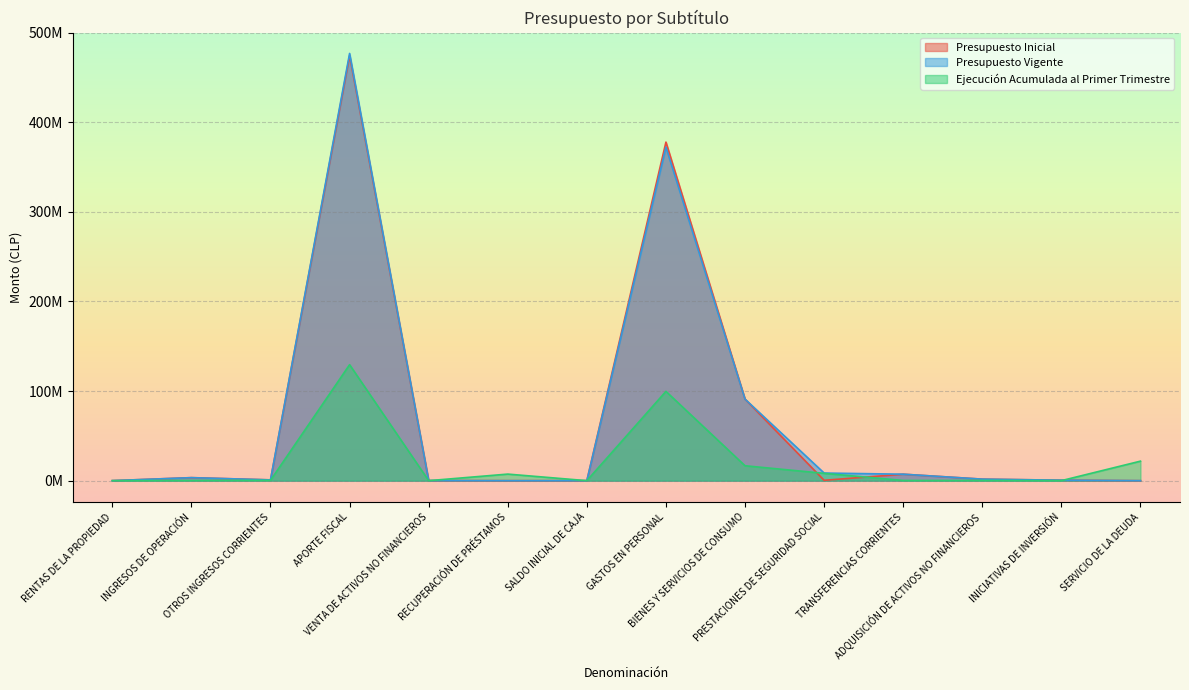

What is the value of the Presupuesto Inicial point at the 4th from the left?

474322459